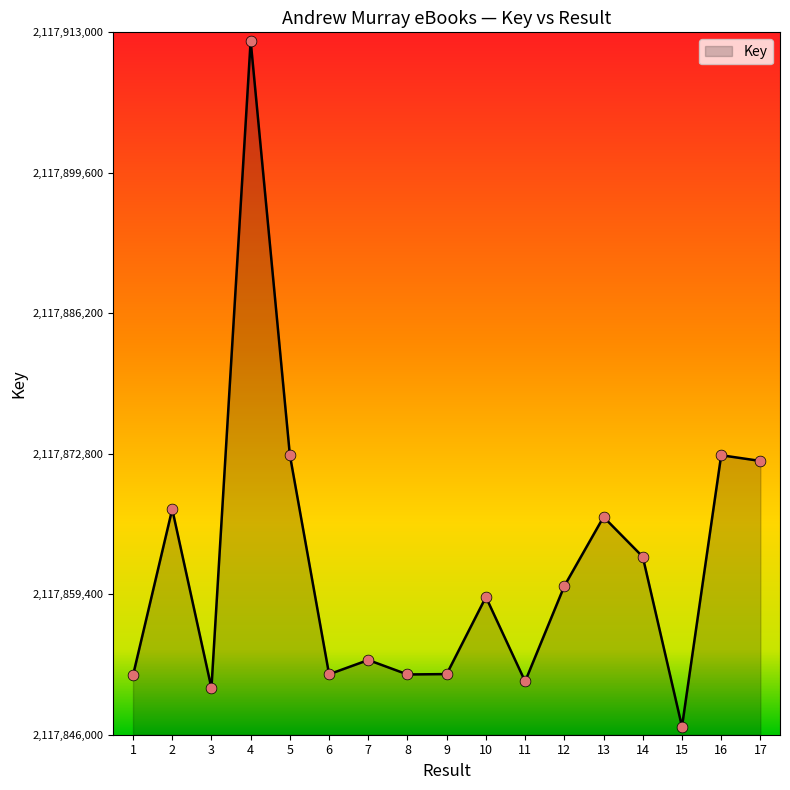

What is the change in value from 6 to 12?

+8417